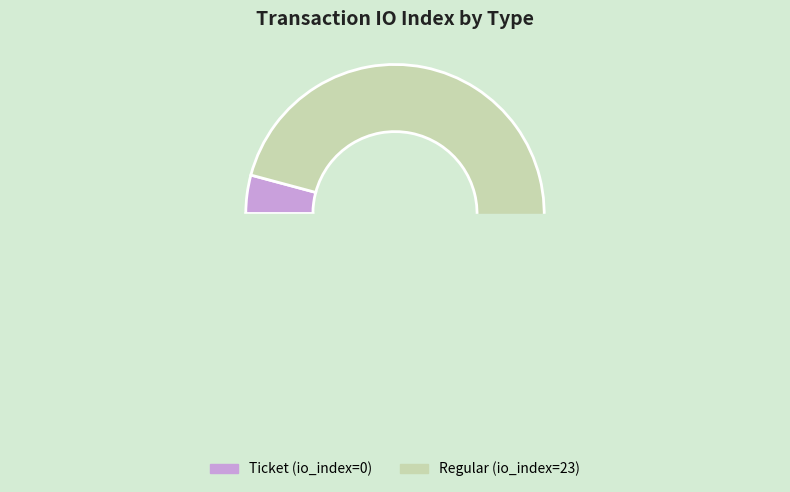

To the nearest percent, what is the difference between the Regular and Ticket slice percentages?

100%